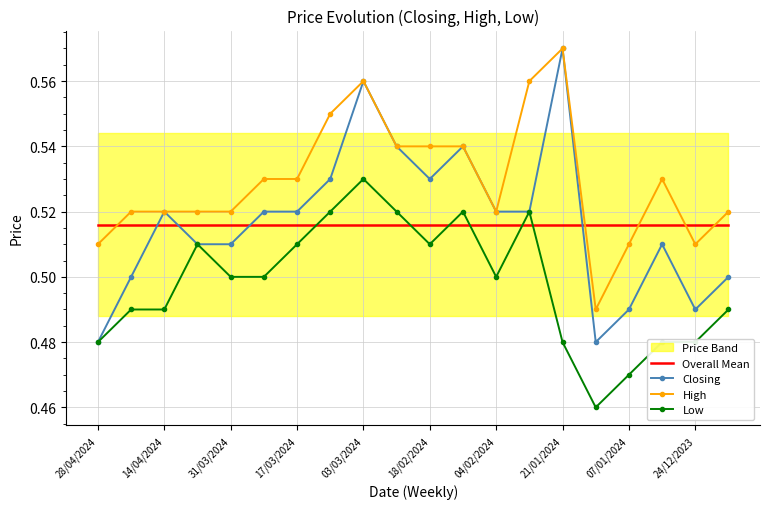

The Overall Mean series shows 0.2 at 31/03/2024. True or false?

False